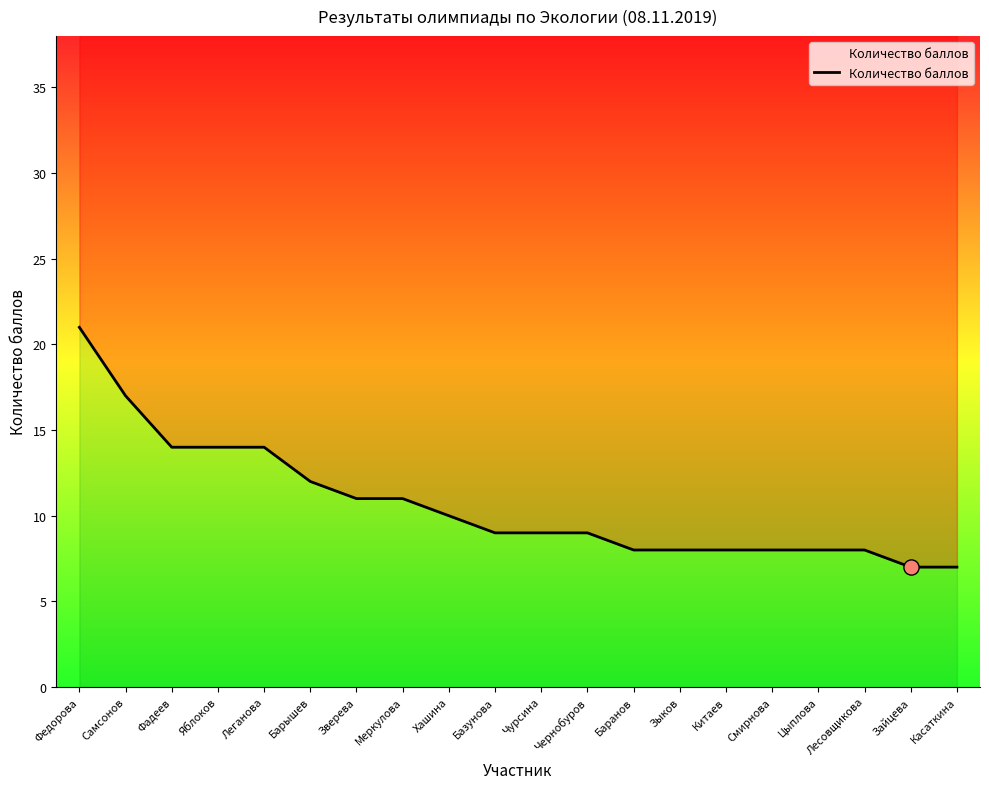

What is the ratio of the value at Меркулова to the value at Лесовщикова?

1.4